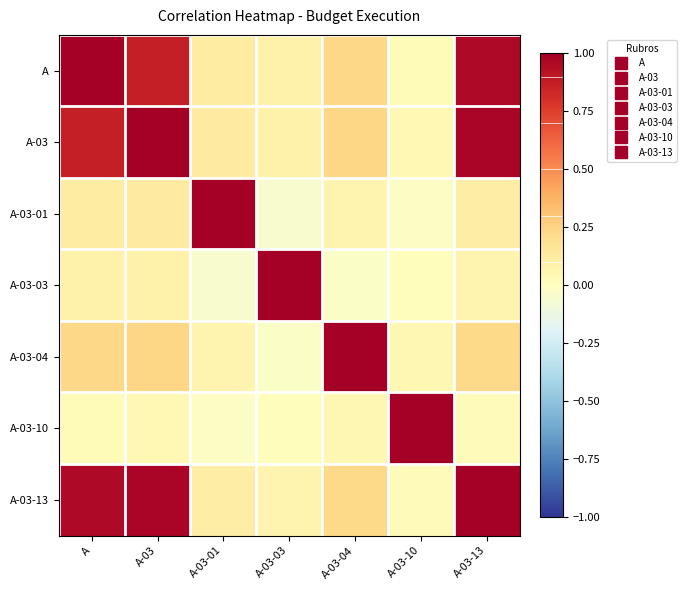

At how many categories does at least one series exceed 0?

7